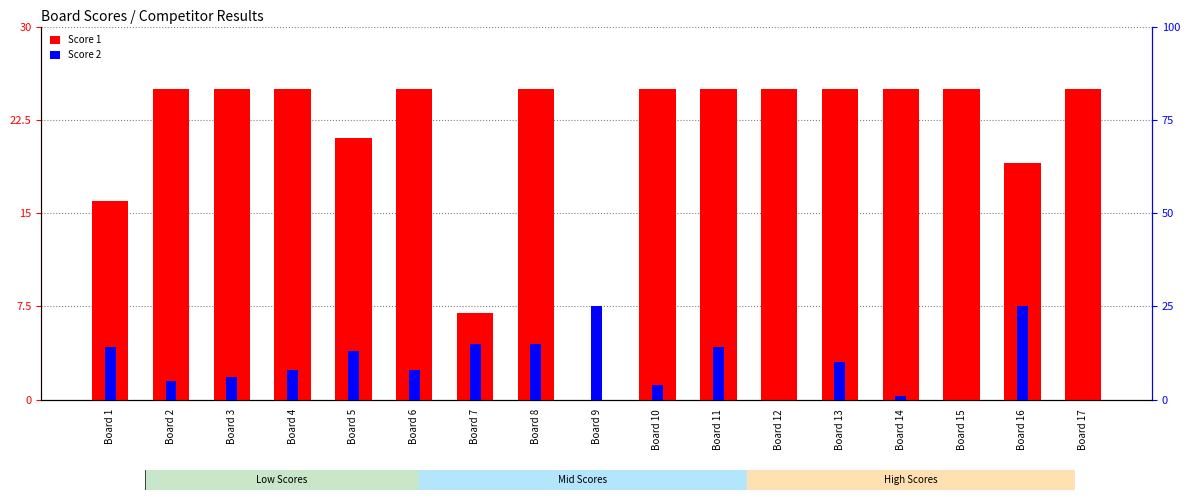

Which series has the widest spread of values?

Score 1